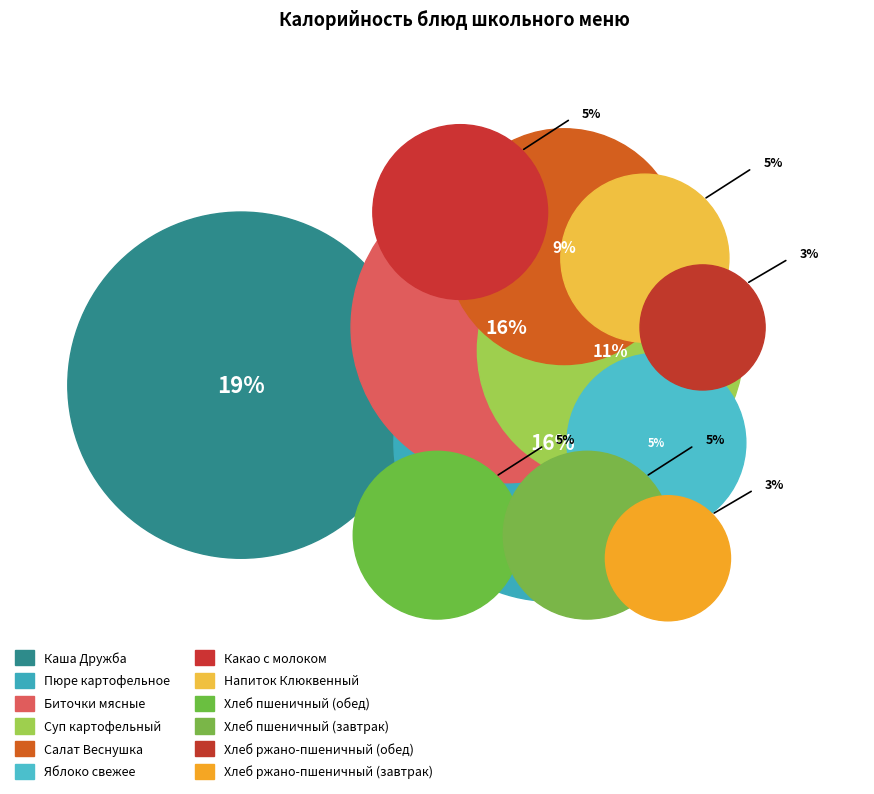

How many slices are in this pie chart?

12